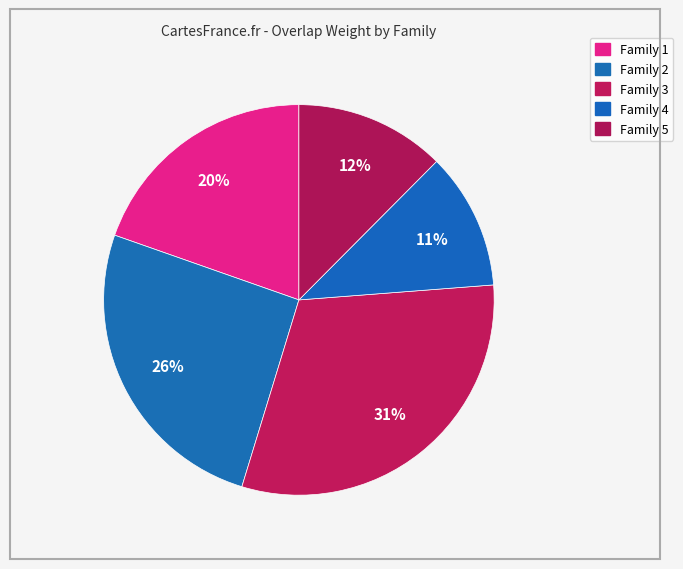

What percentage is the Family 4 slice, to the nearest percent?

11%